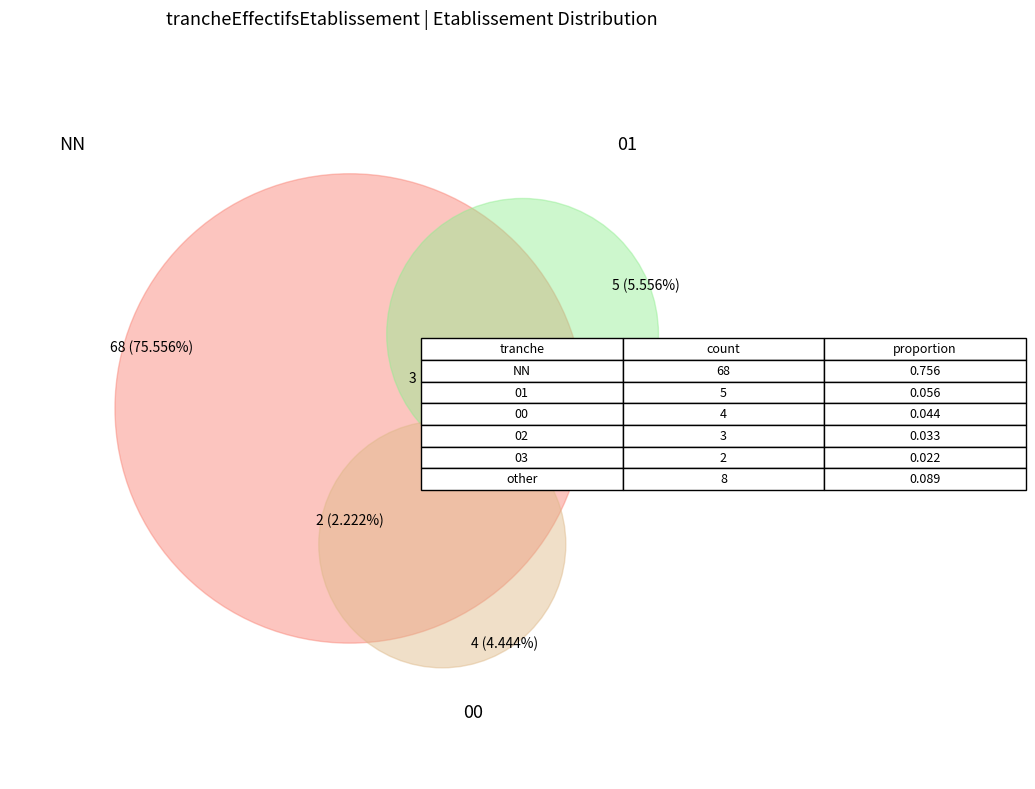

Count the number of slices in the pie.

6